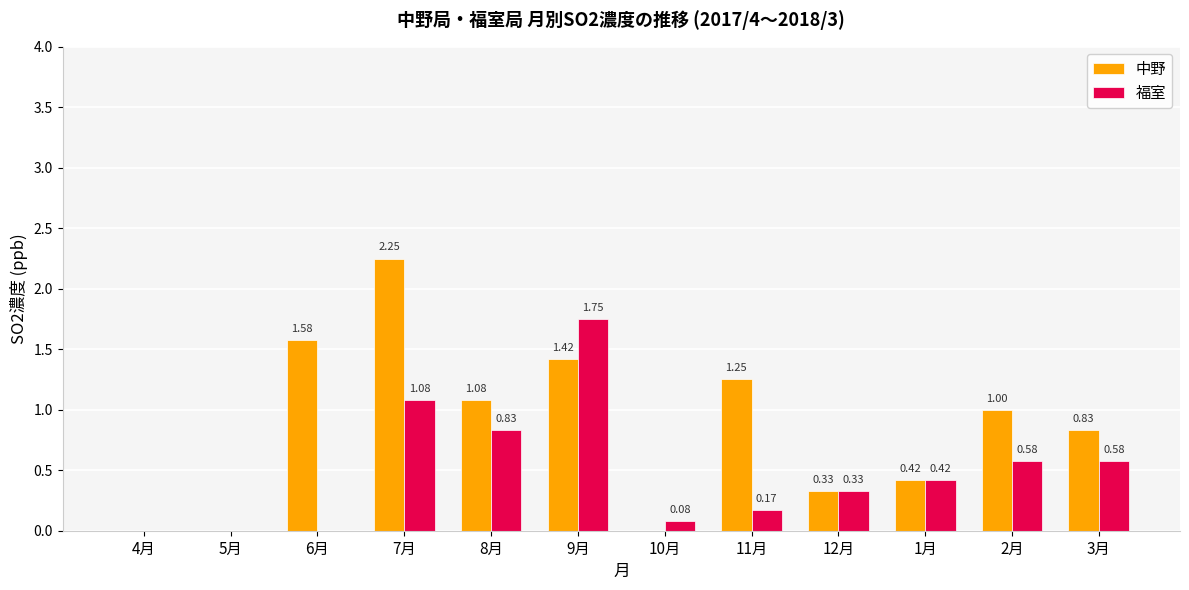

Which series has the largest total across all categories?

中野